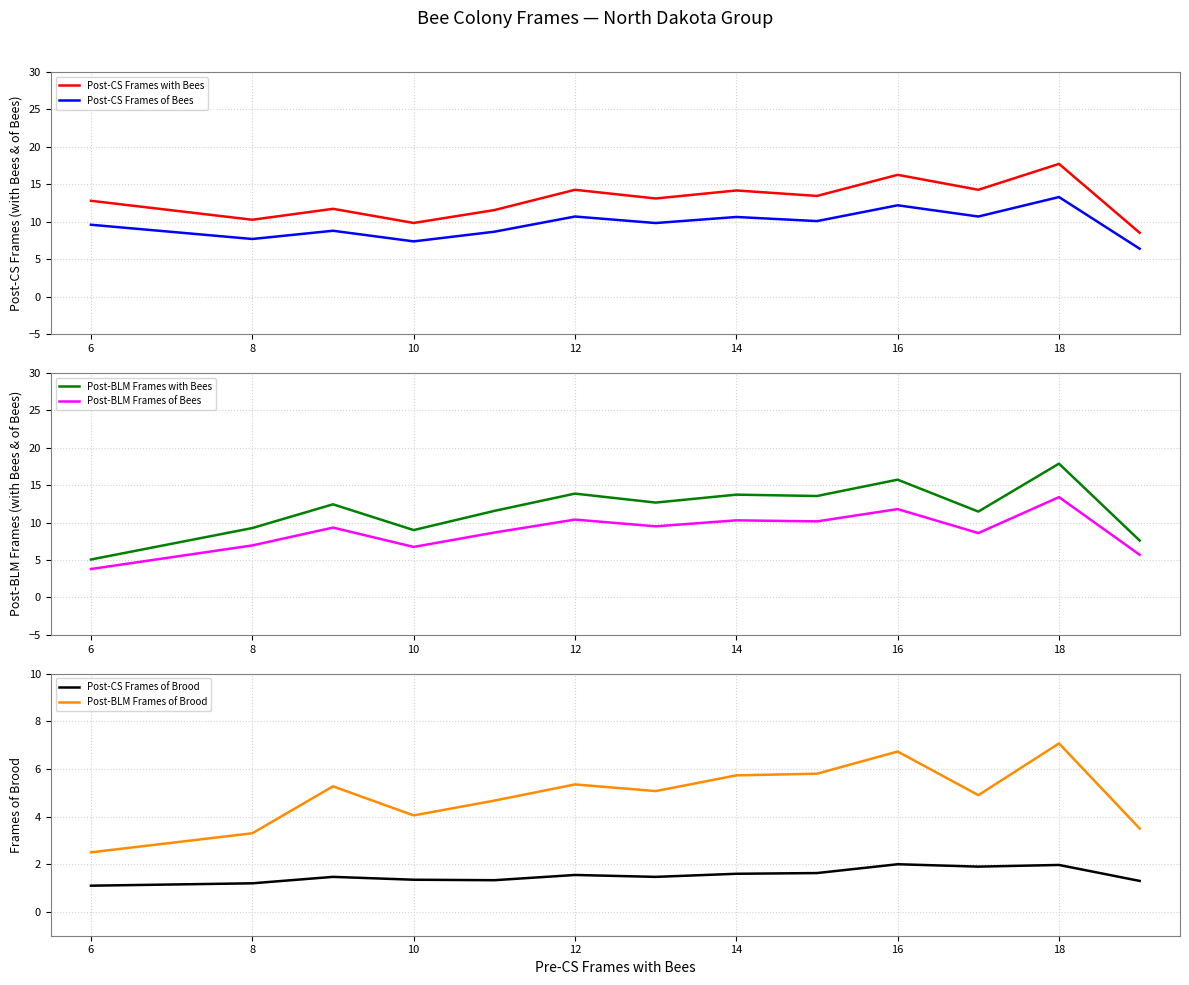

True or false: Post-BLM Frames of Bees and Post-BLM Frames with Bees intersect in this chart.

False